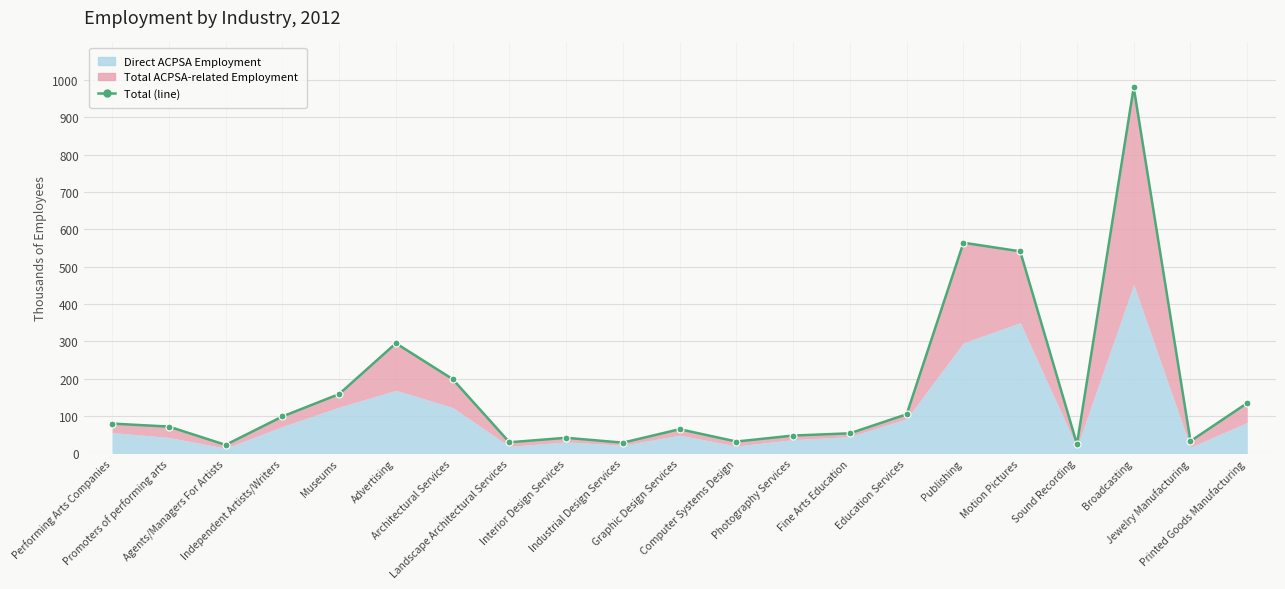

Reading left to right, what are all the values shown in this chart?

80	72	23	99	159	295	199	30	42	29	65	32	48	54	105	564	541	25	980	33	135